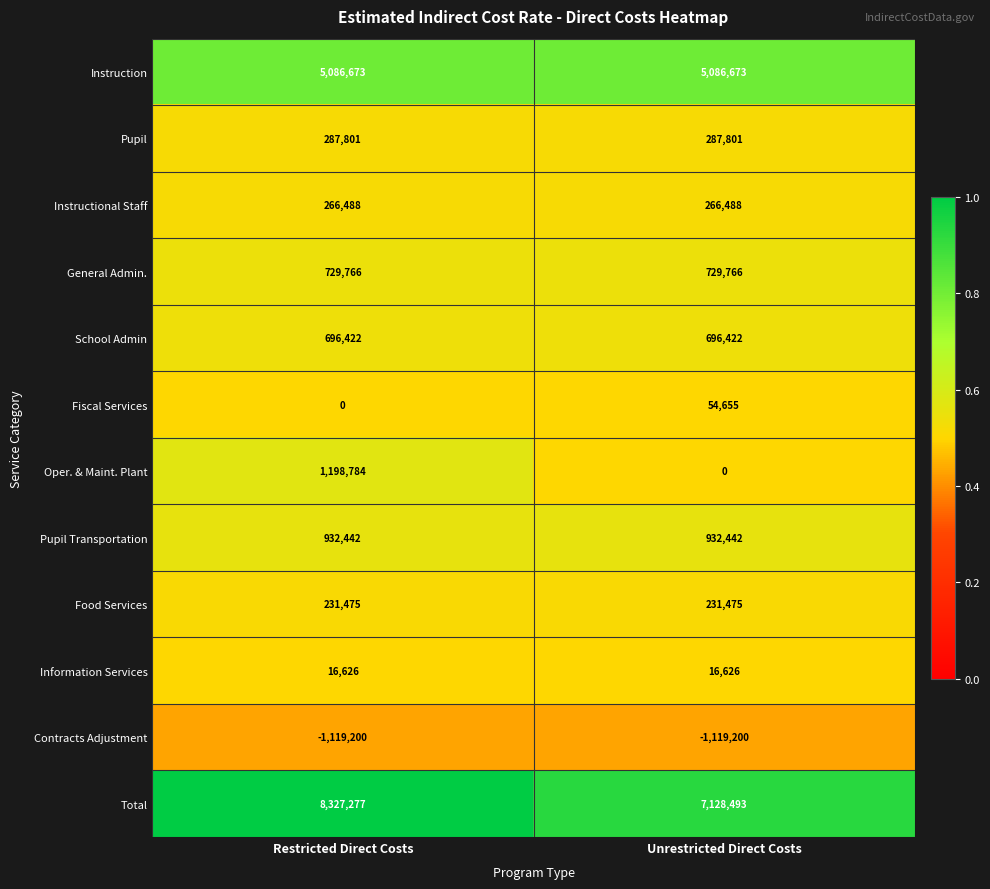

What is the spread (max minus min) of values at Unrestricted Direct Costs?

8247693